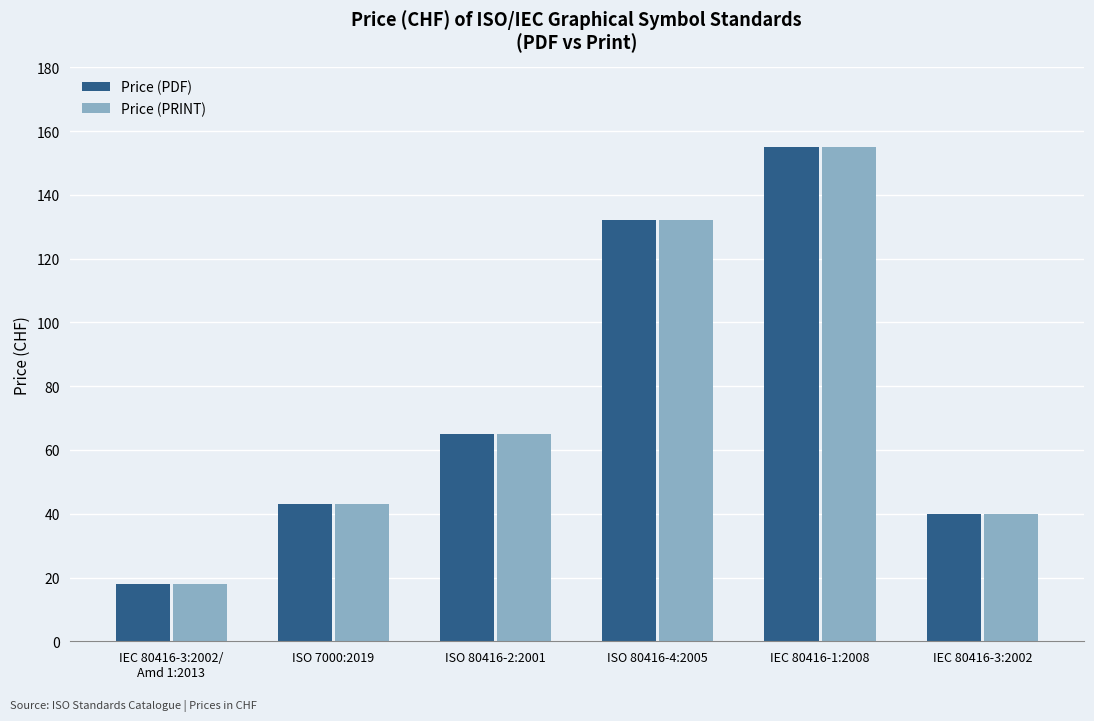

Is it true that Price (PRINT) equals 7 at IEC 80416-3:2002/
Amd 1:2013?

False